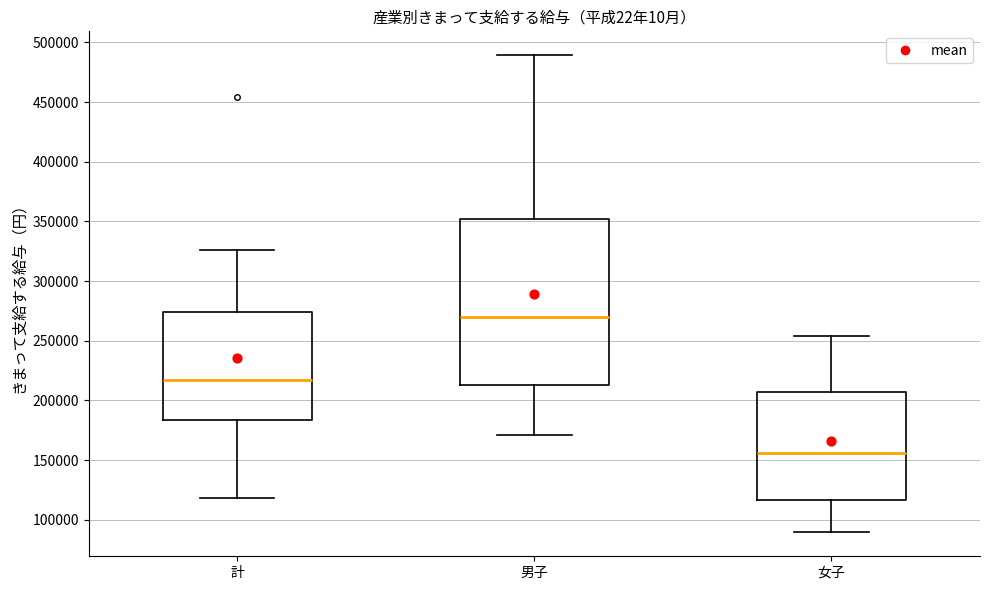

Which box's median line is the lowest?

女子